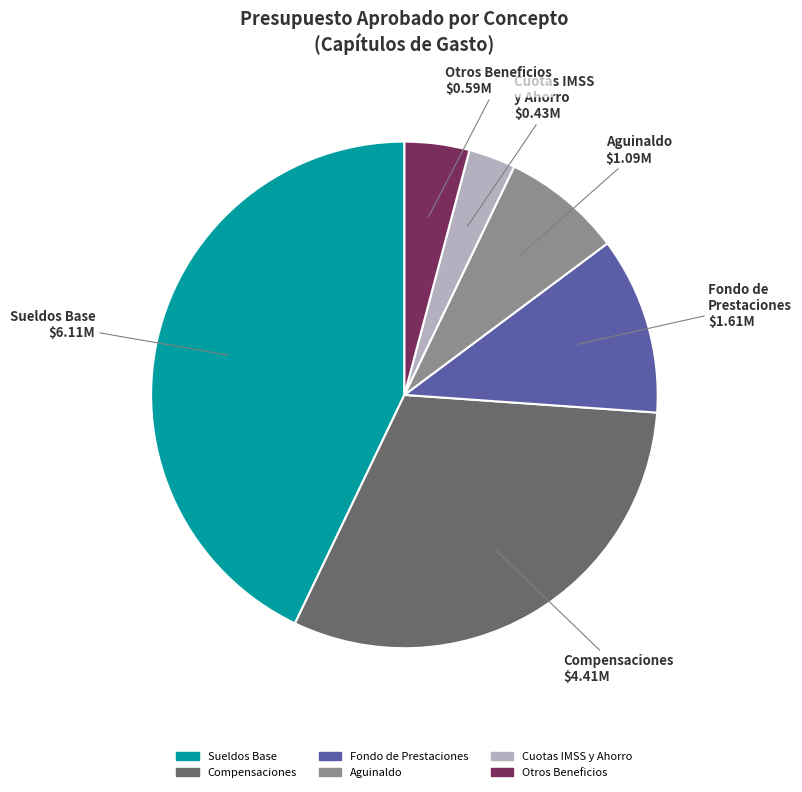

Is there a majority slice in this chart?

No